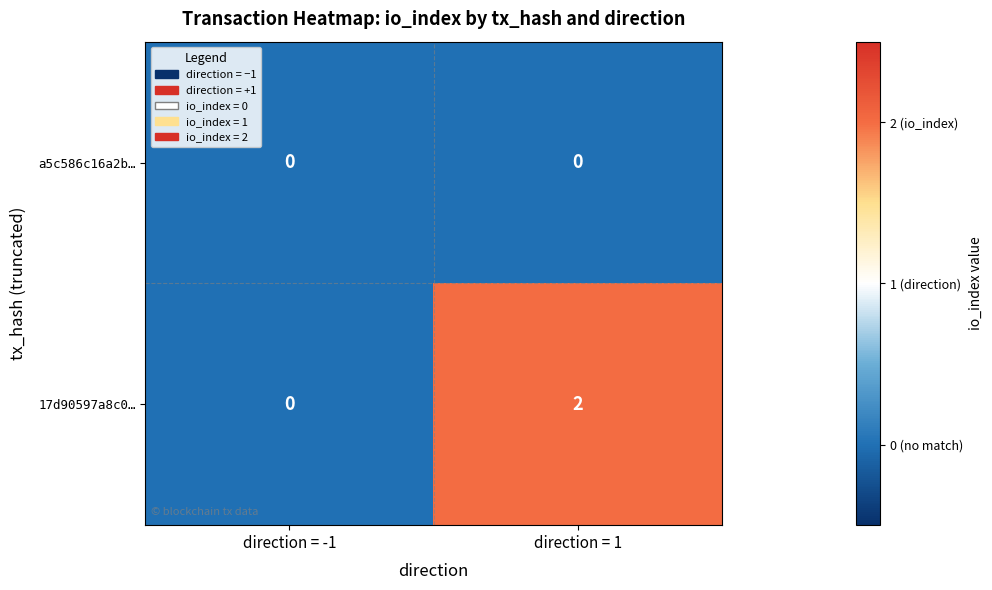

List the series in order of their peak value, lowest first.

a5c586c16a2b…, 17d90597a8c0…